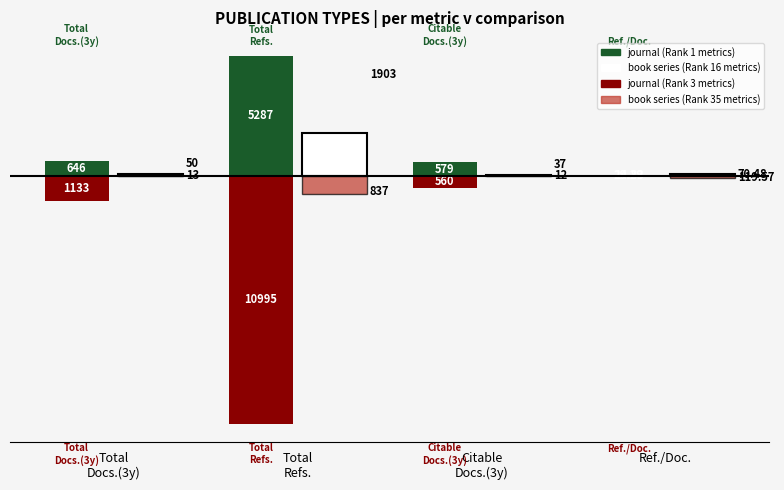

Count the number of categories in the chart.

4